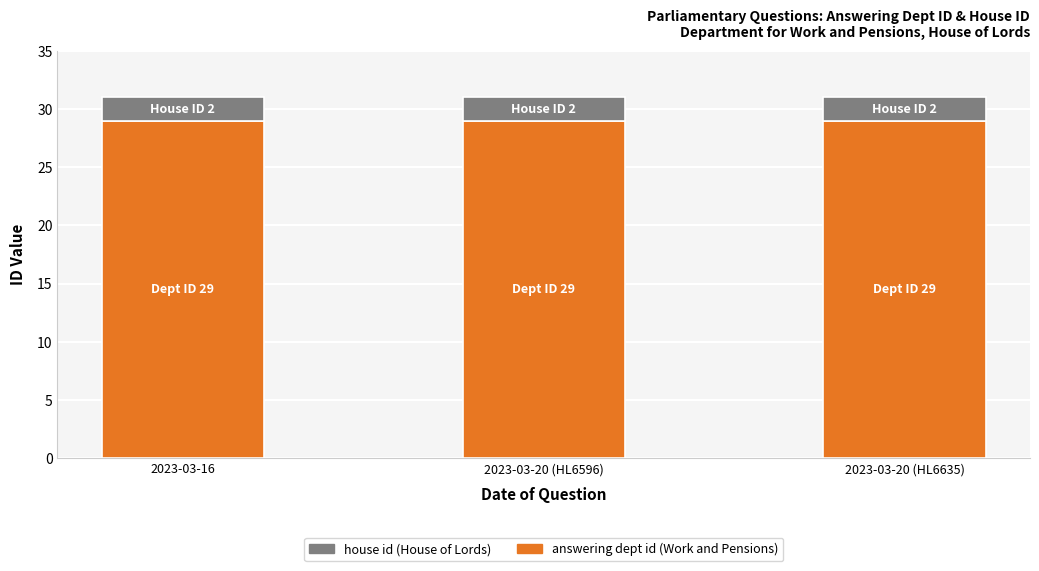

What is the total value across all series at 2023-03-20 (HL6596)?

31